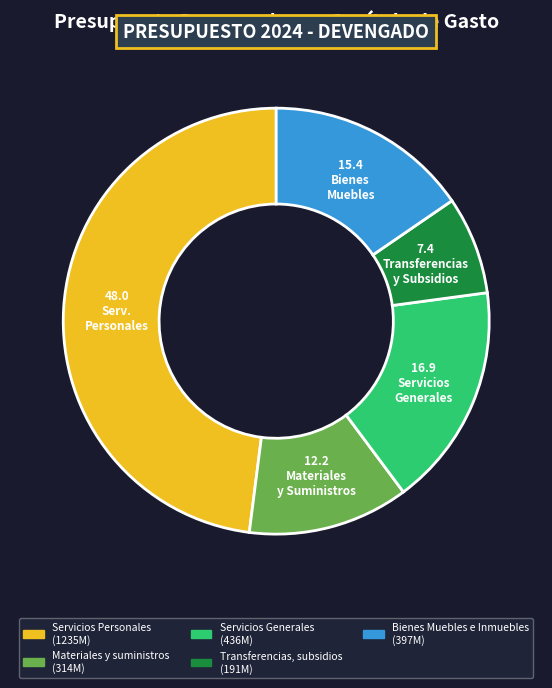

Is there a majority slice in this chart?

No